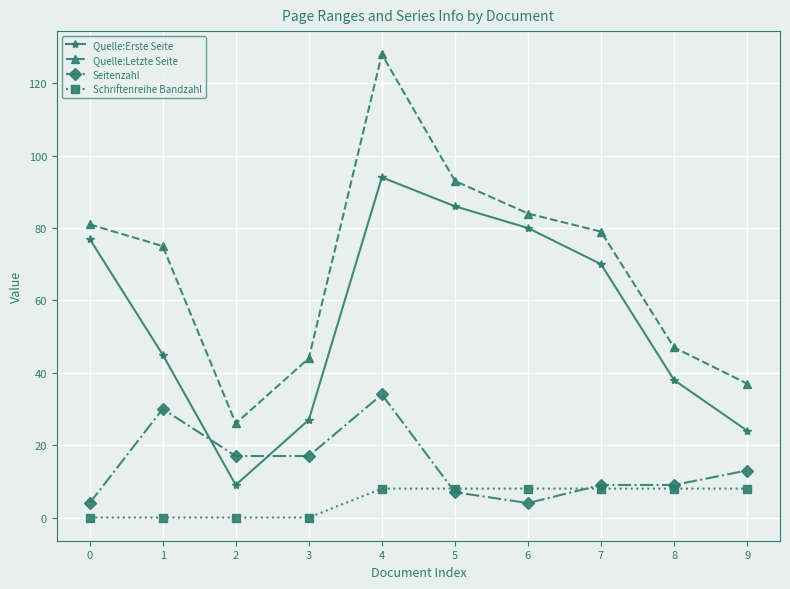

Does the chart have visible grid lines?

Yes